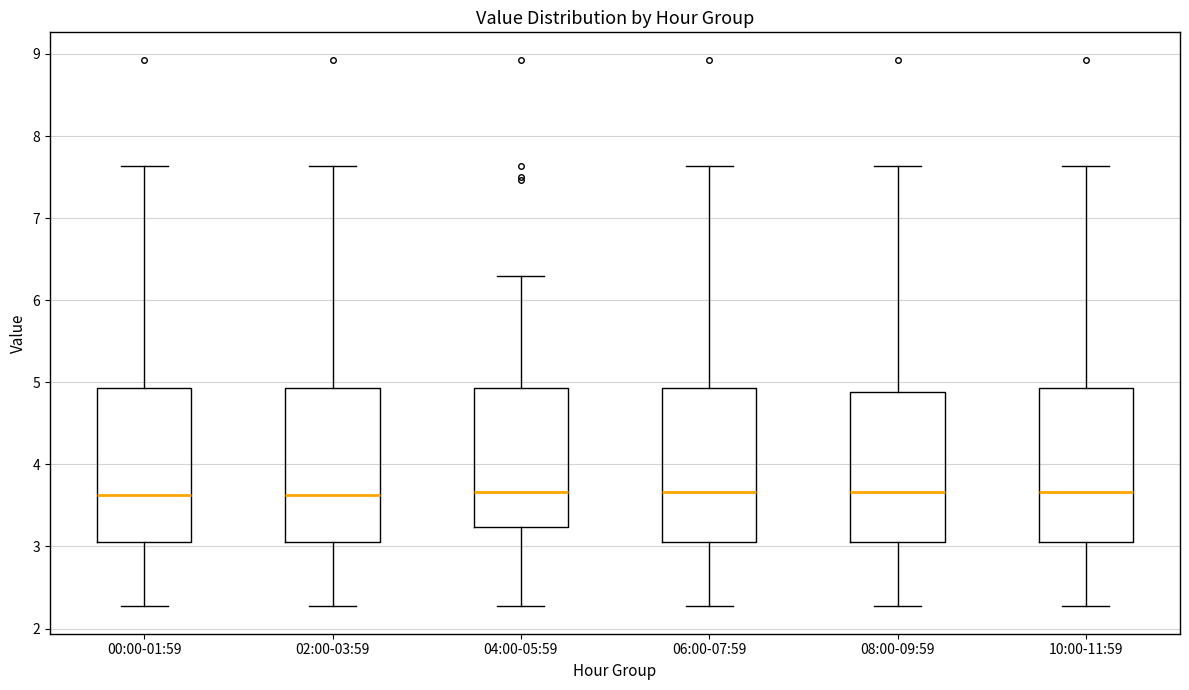

Where is the upper edge of the box for 02:00-03:59 on the y-axis? The values are not printed on the chart, so give them approximately, as read against the axis.

4.9